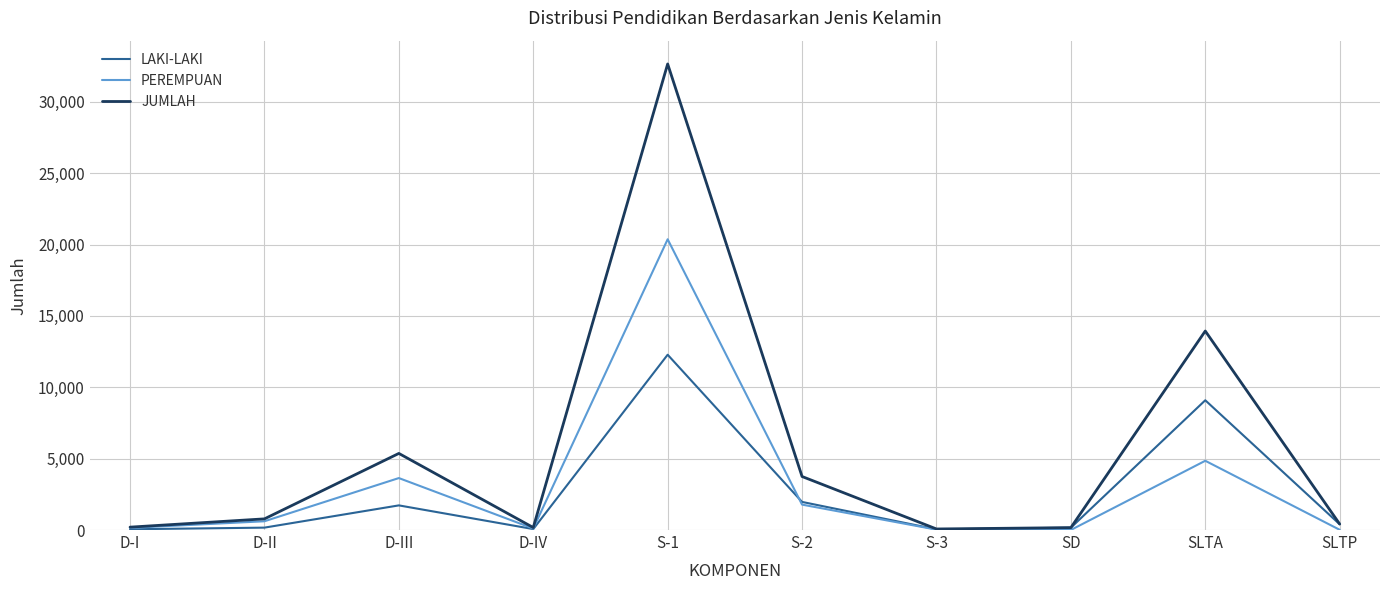

Does the chart display data point markers on the line(s)?

No